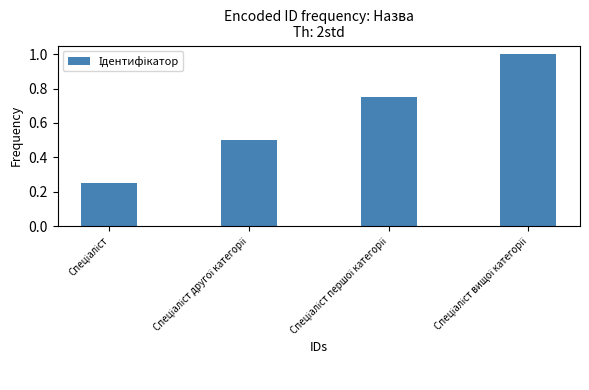

Count the values in the range 0 to 1.

4